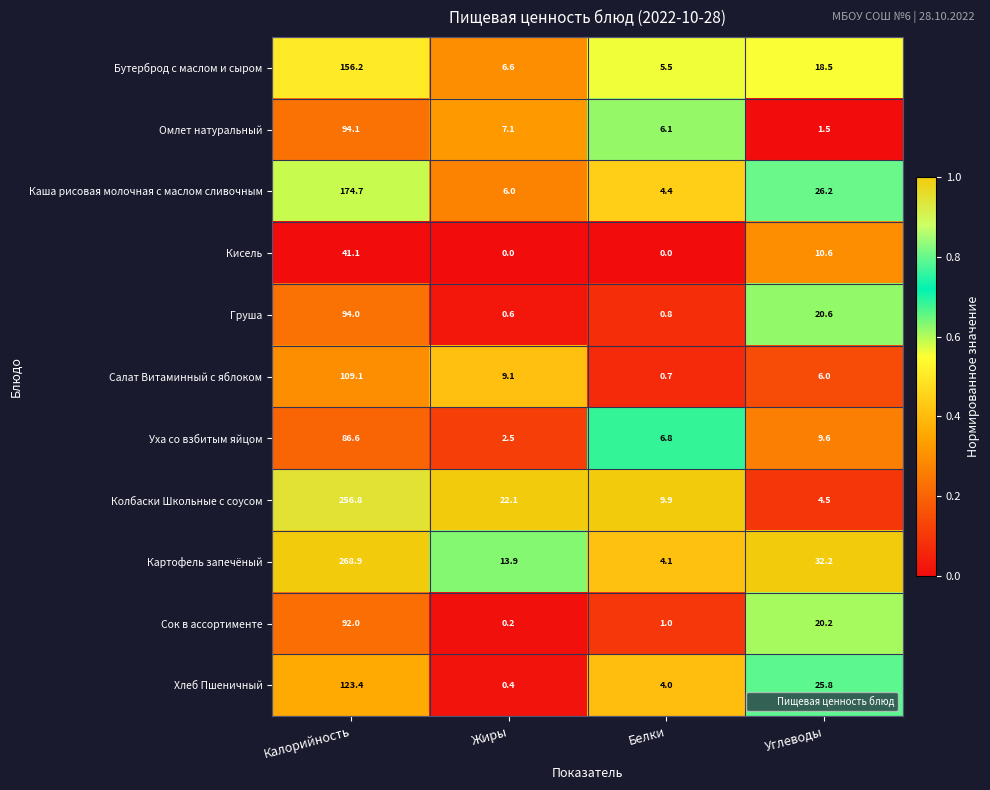

At Углеводы, list the series in order from smallest to largest.

Омлет натуральный, Колбаски Школьные с соусом, Салат Витаминный с яблоком, Уха со взбитым яйцом, Кисель, Бутерброд с маслом и сыром, Сок в ассортименте, Груша, Хлеб Пшеничный, Каша рисовая молочная с маслом сливочным, Картофель запечёный